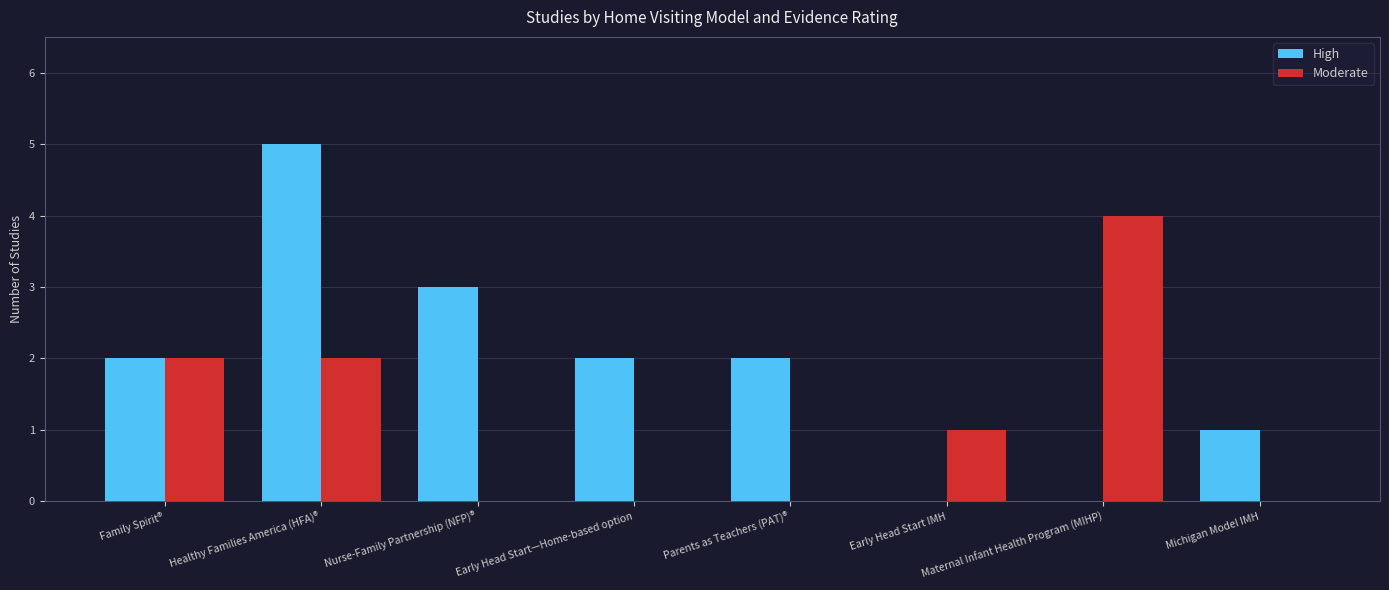

How many Moderate values are between 0 and 2?

7